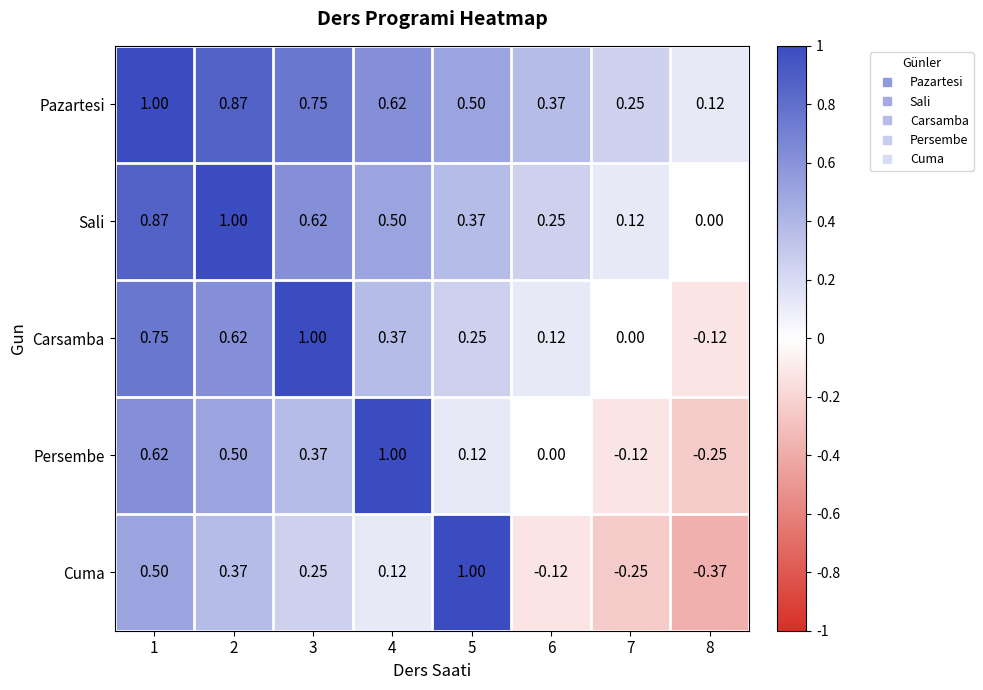

At 2, list the series in order from largest to smallest.

Sali, Pazartesi, Carsamba, Persembe, Cuma